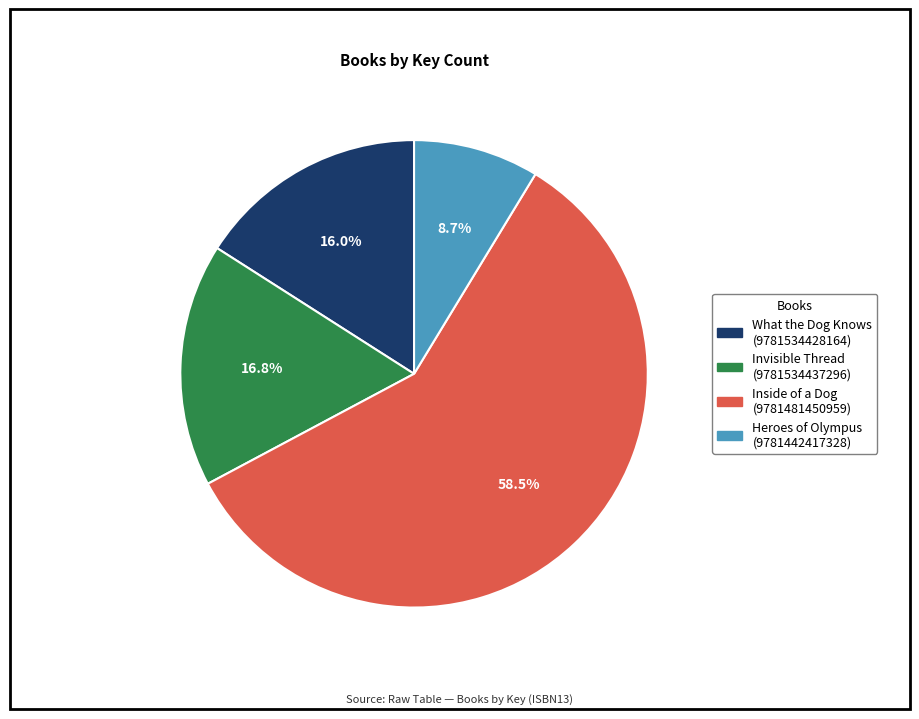

Which has a higher value, Heroes of Olympus (9781442417328) or Inside of a Dog (9781481450959)?

Inside of a Dog (9781481450959)